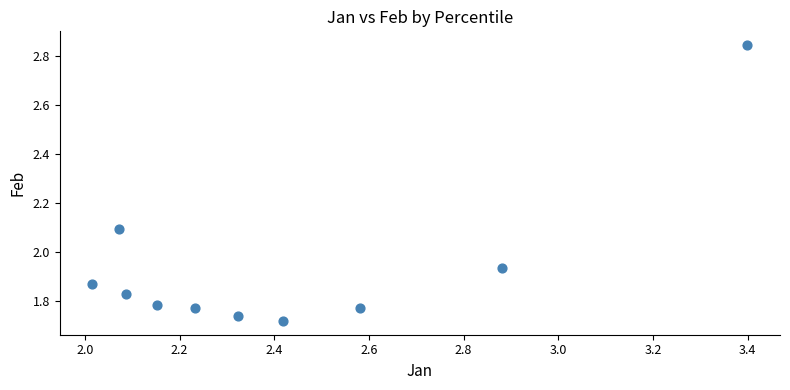

What is the average X value?

2.4